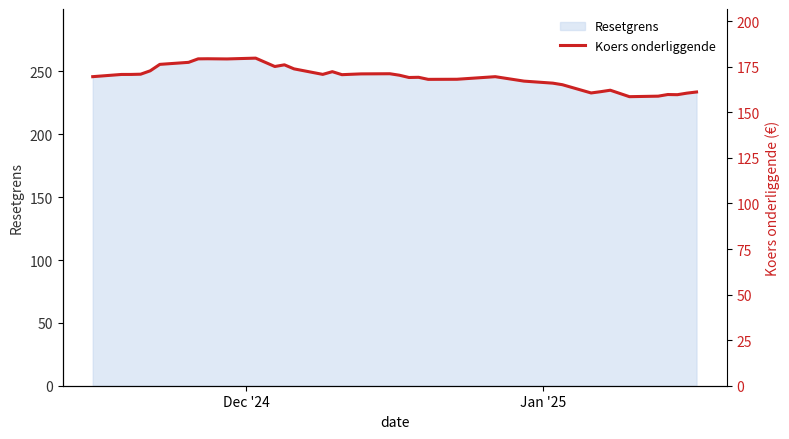

True or false: the data has more than 2 interior local peaks.

True